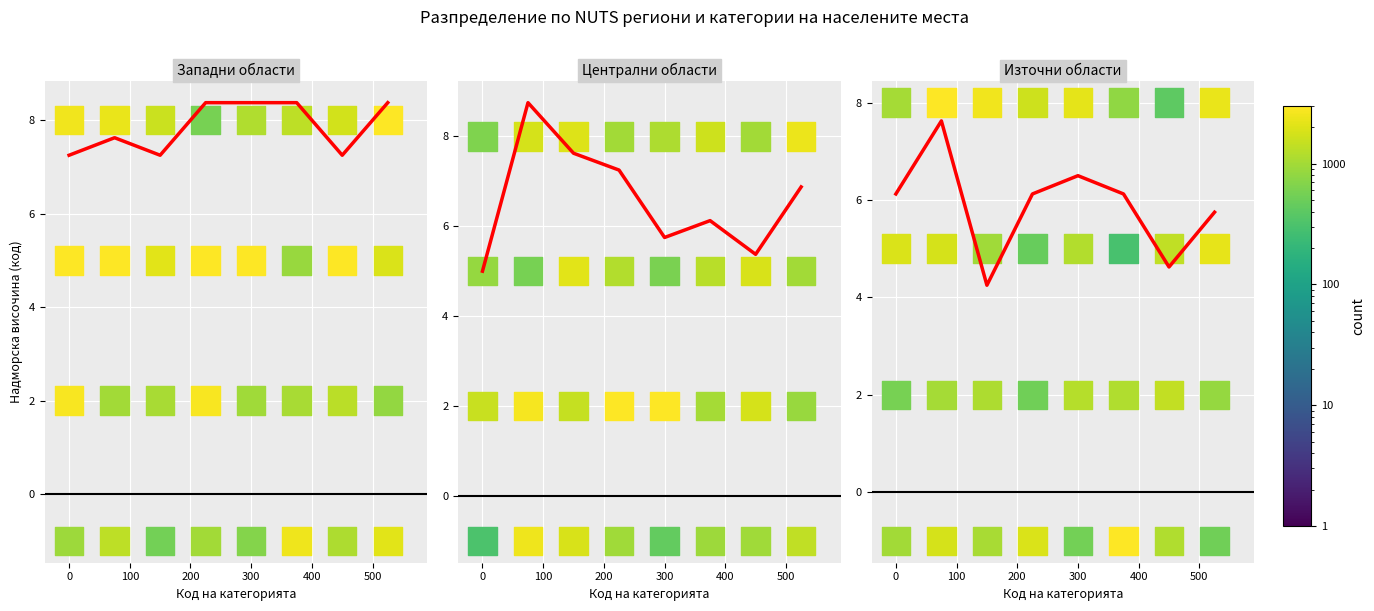

What is the difference between the second highest and minimum values in the Западни области series?

9